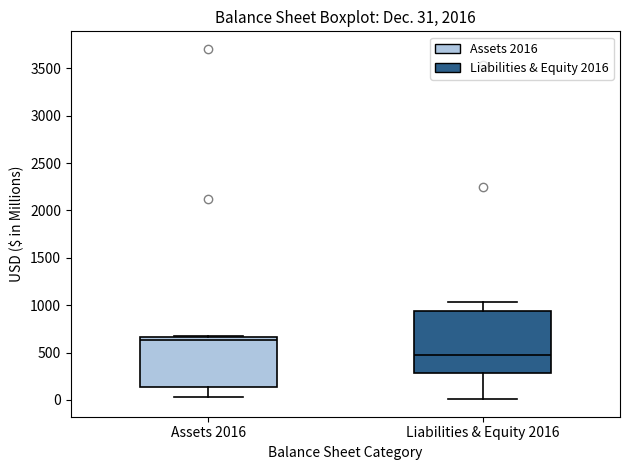

Comparing the boxes themselves (not the whiskers), which one is the tallest?

Liabilities & Equity 2016